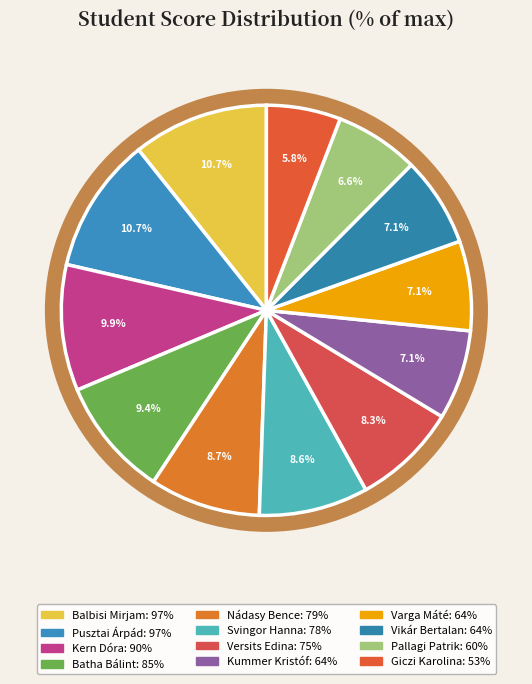

What percentage is the Giczi Karolina slice, to the nearest percent?

6%